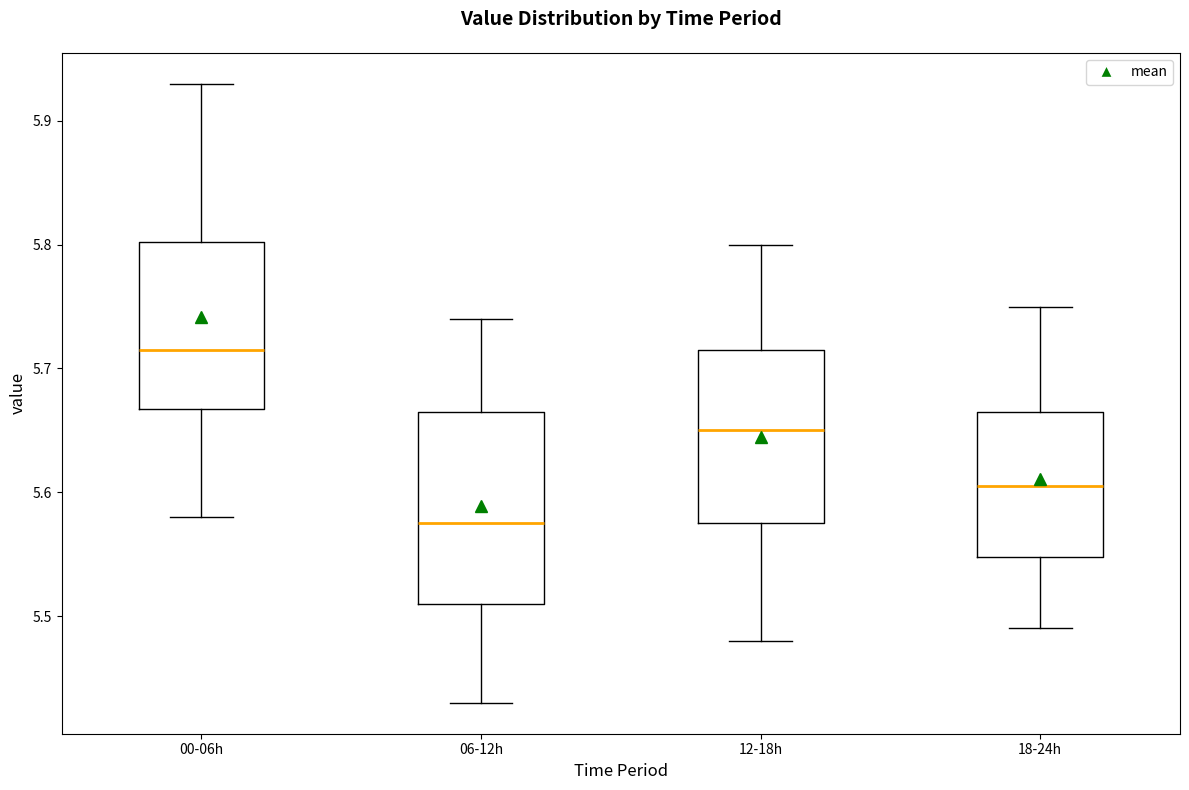

Reading left to right, read every box against the y-axis: the position of its median line, the range the box covers, and the ends of its whiskers. The values are not printed on the chart, so give them approximately, as read against the axis.

00-06h: median 5.72, box 5.67 to 5.80, whiskers 5.58 to 5.93
06-12h: median 5.58, box 5.51 to 5.67, whiskers 5.43 to 5.74
12-18h: median 5.65, box 5.58 to 5.72, whiskers 5.48 to 5.80
18-24h: median 5.61, box 5.55 to 5.67, whiskers 5.49 to 5.75